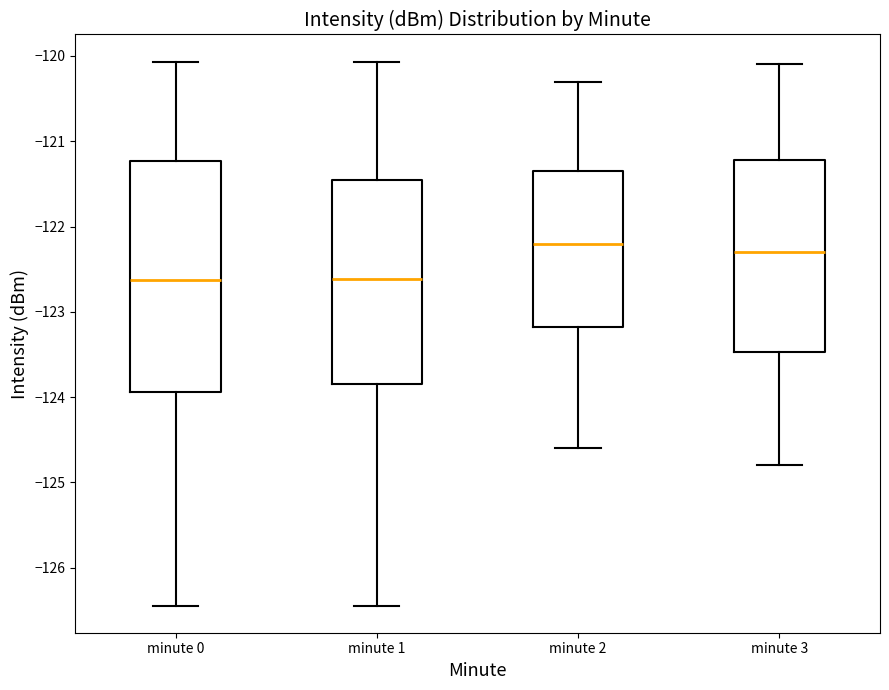

Where does the upper whisker of the box for minute 3 end on the y-axis? The values are not printed on the chart, so give them approximately, as read against the axis.

-120.1